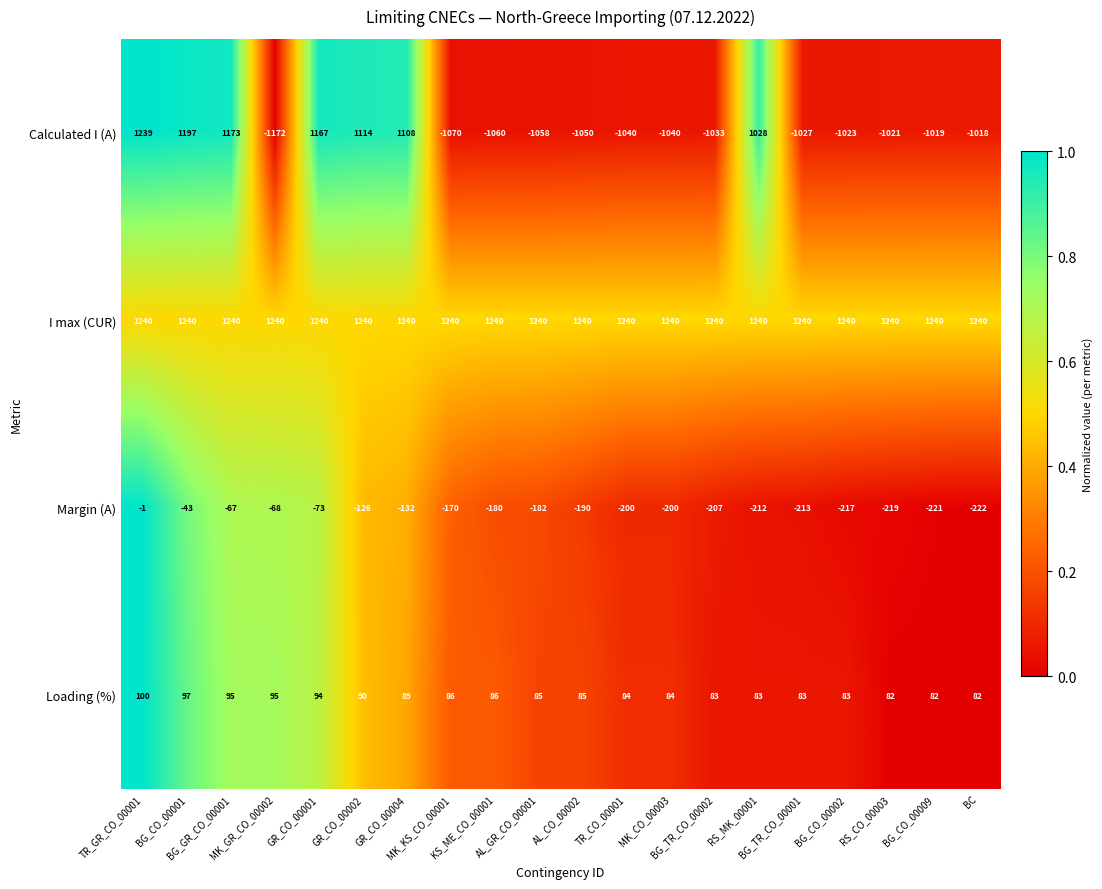

What is the difference between the second highest and minimum values in the Margin (A) series?

179